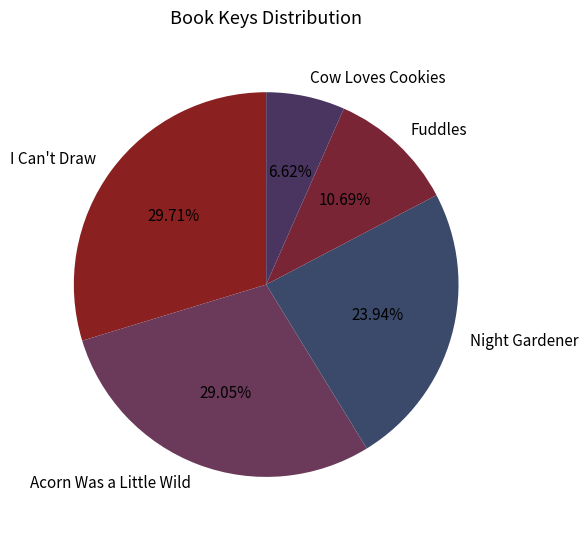

Between Acorn Was a Little Wild and Cow Loves Cookies, which is larger?

Acorn Was a Little Wild